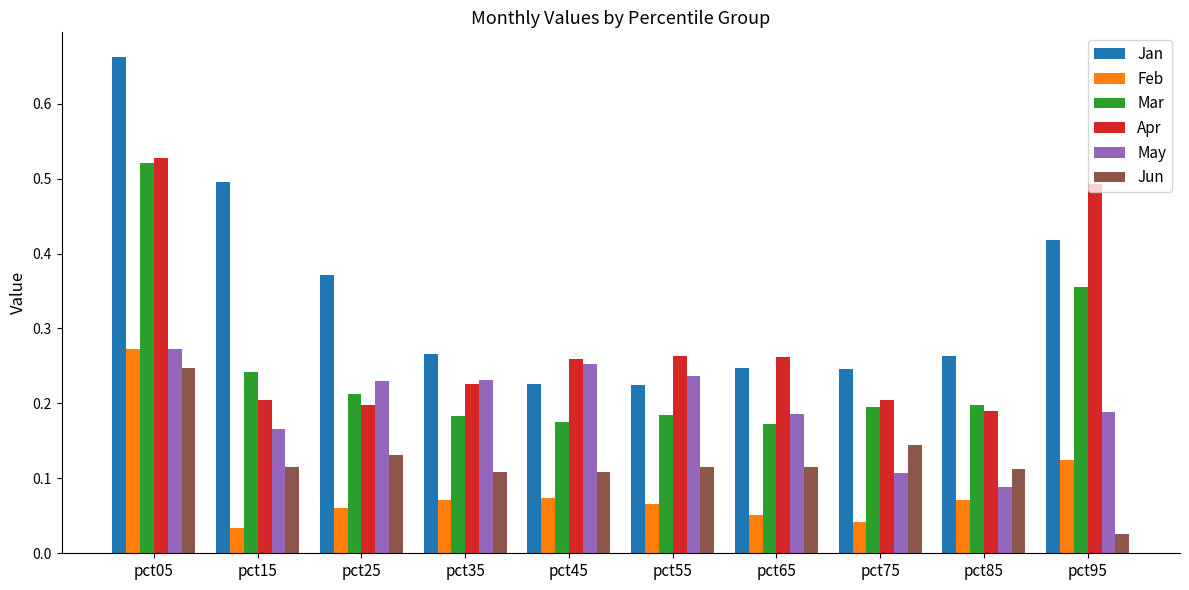

Which series has the largest range (max minus min)?

Jan